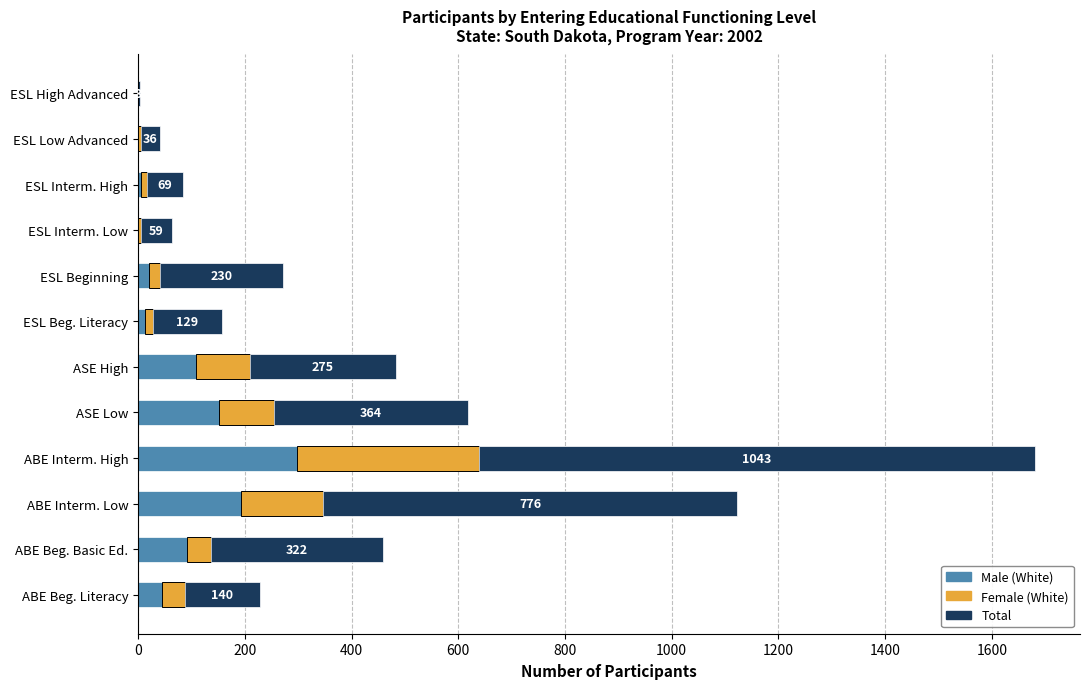

At which label does Male (White) reach its peak?

ABE Interm. High